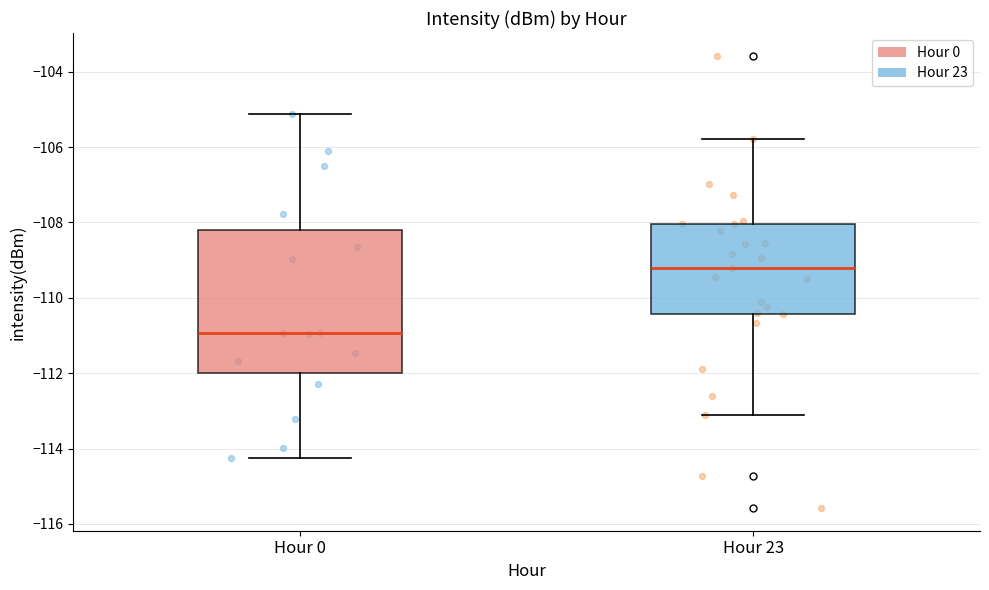

Where does the lower whisker of the box for Hour 23 end on the y-axis? The values are not printed on the chart, so give them approximately, as read against the axis.

-113.2